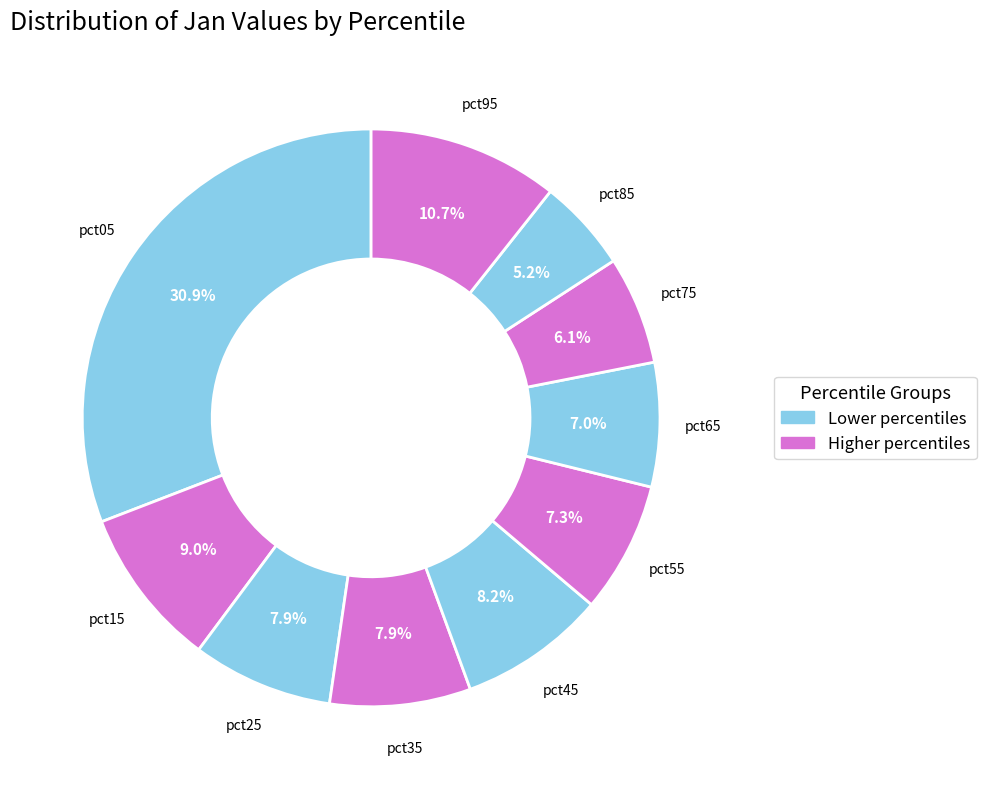

Is there a majority slice in this chart?

No